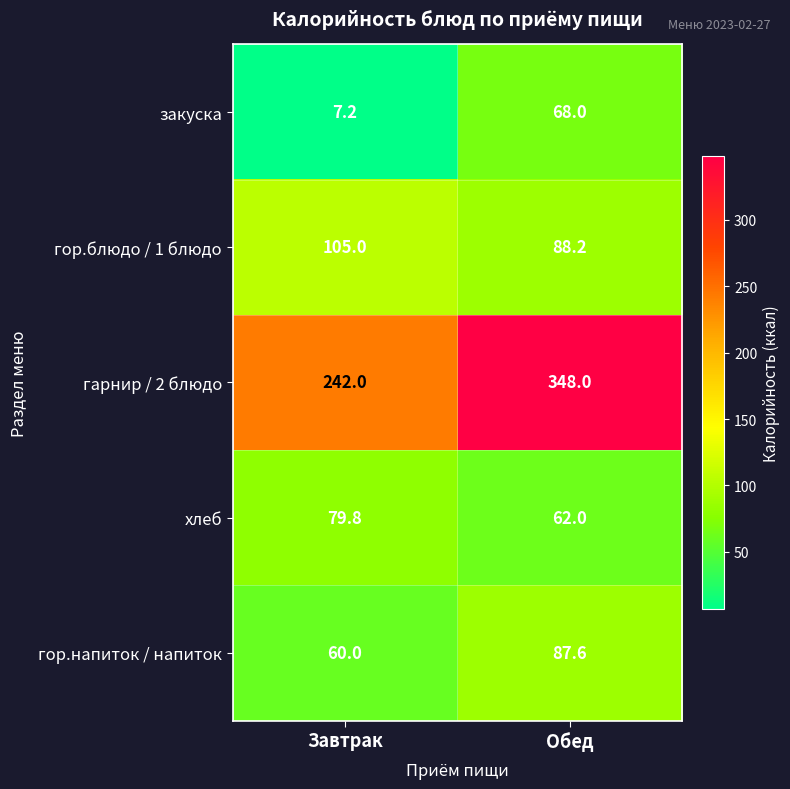

Where is хлеб nearest to the value 70?

Обед